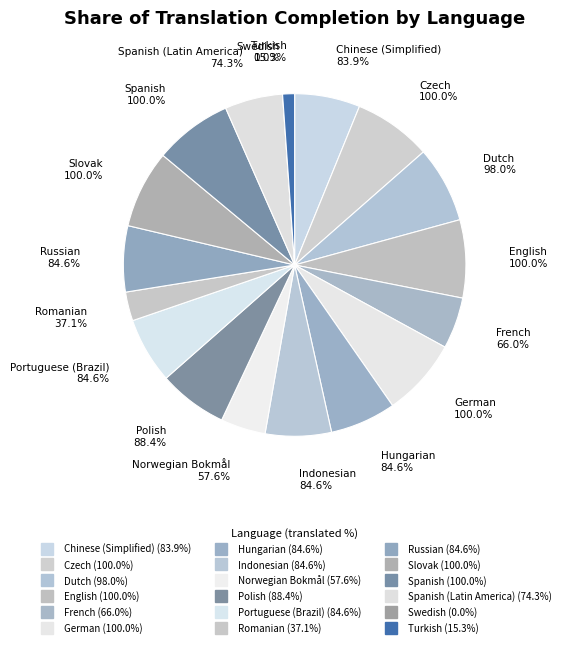

Which has a higher value, Portuguese (Brazil) or Dutch?

Dutch